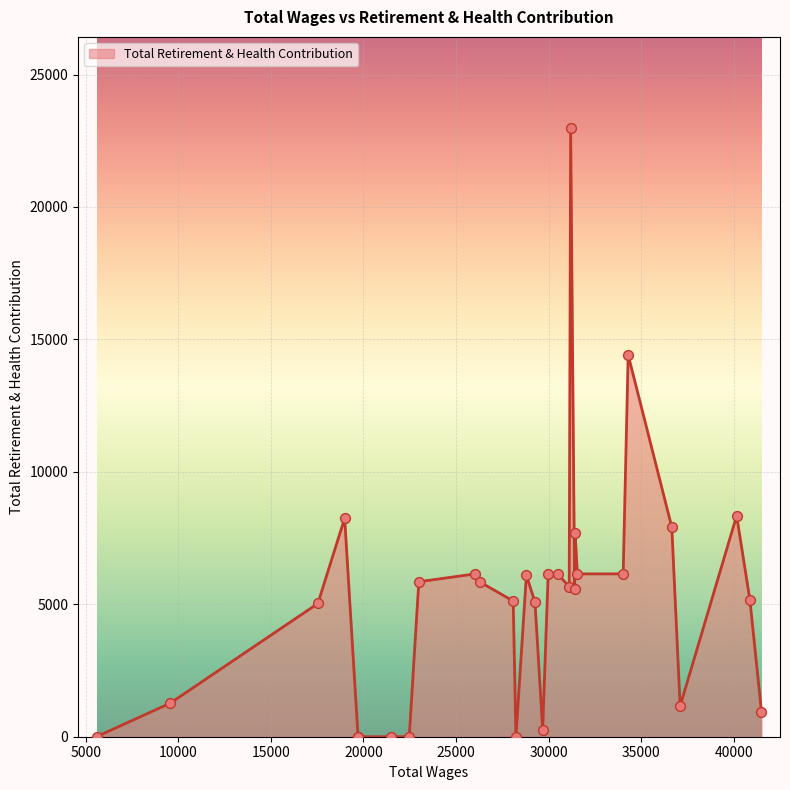

What is the difference between the maximum and minimum values?

22976